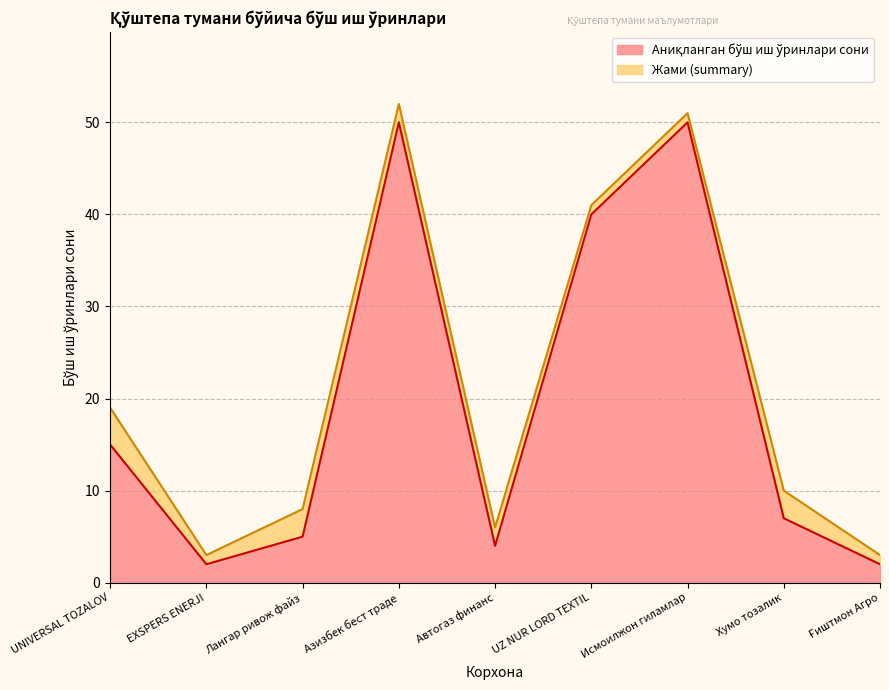

What value does the data have at EXSPERS ENERJI?

2